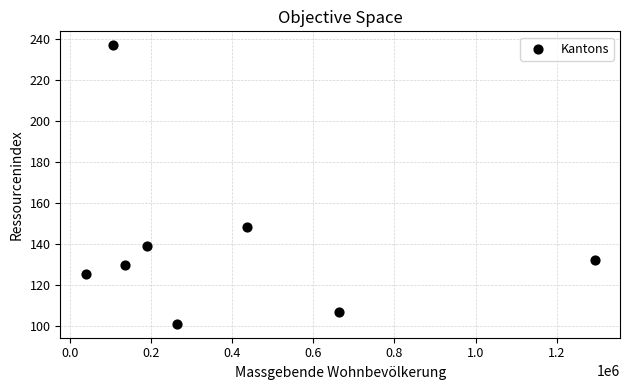

What Y value in the scatter plot is closest to 169?

148.6